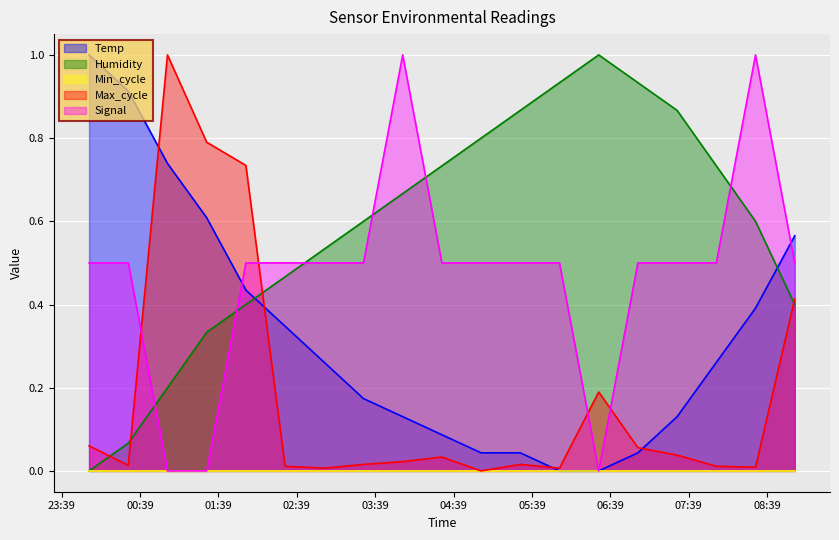

True or false: Max_cycle and Signal cross at least once.

True